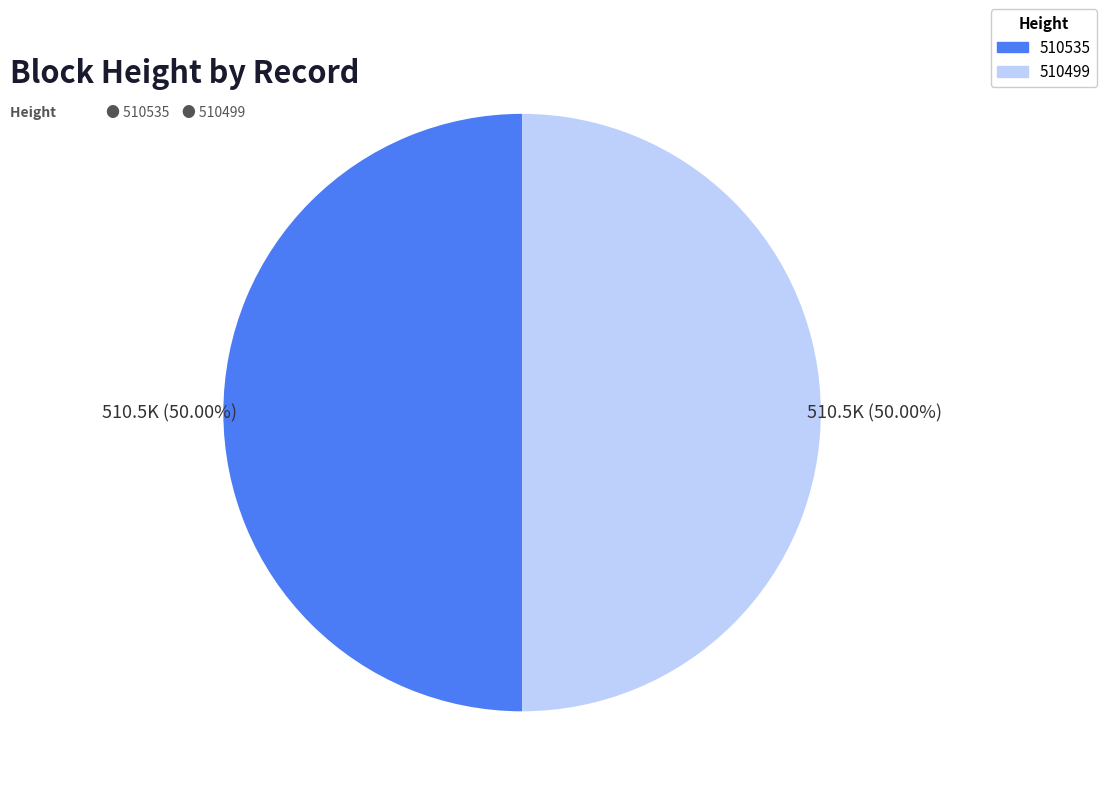

Count the number of slices in the pie.

2